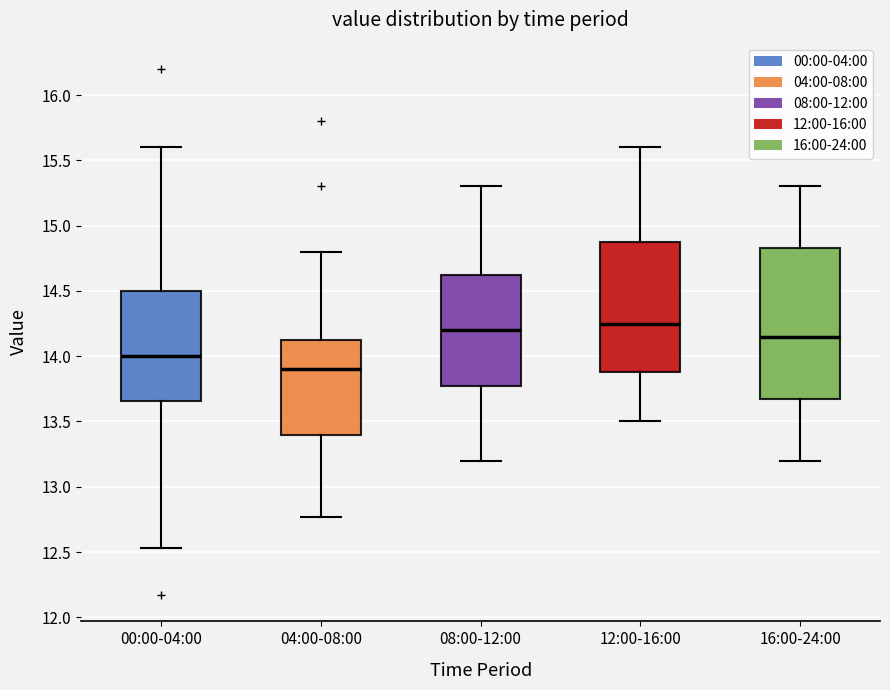

Which box has the lowest median line?

04:00-08:00